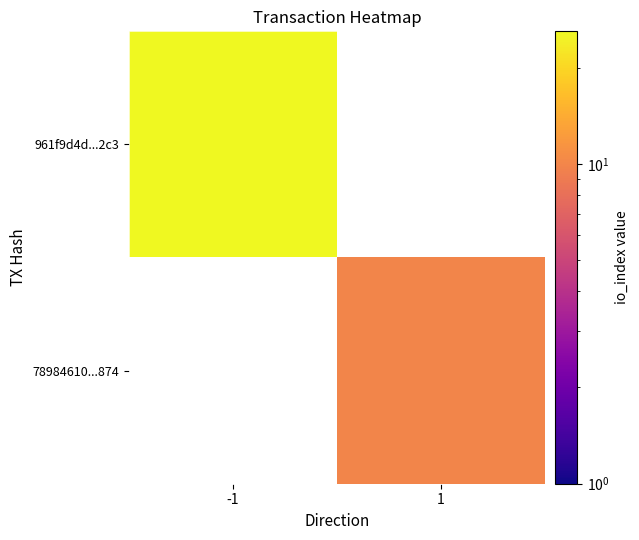

How many data points does each series have?

2